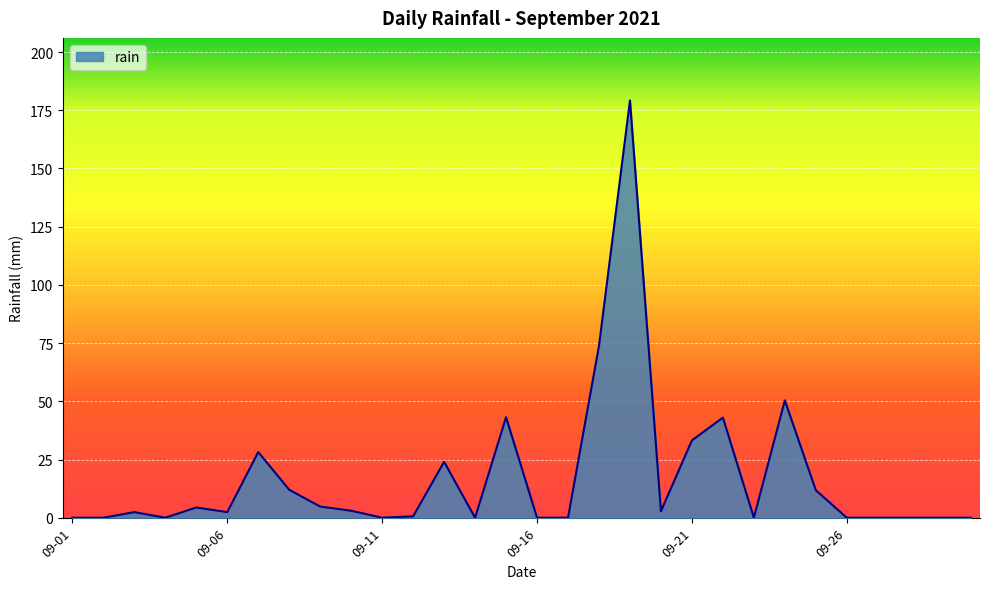

How many distinct data groups are displayed?

1